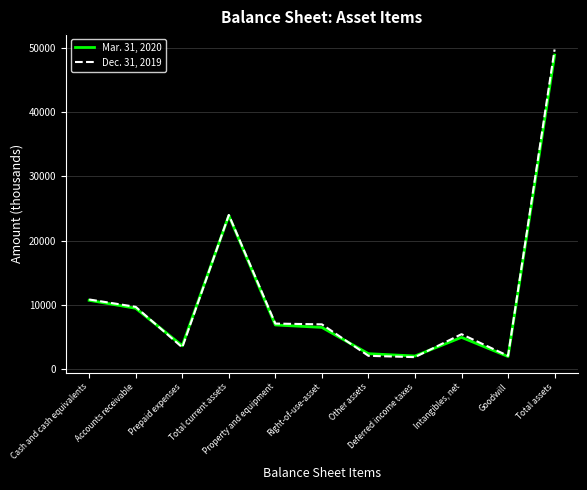

Does the chart display data point markers on the line(s)?

No